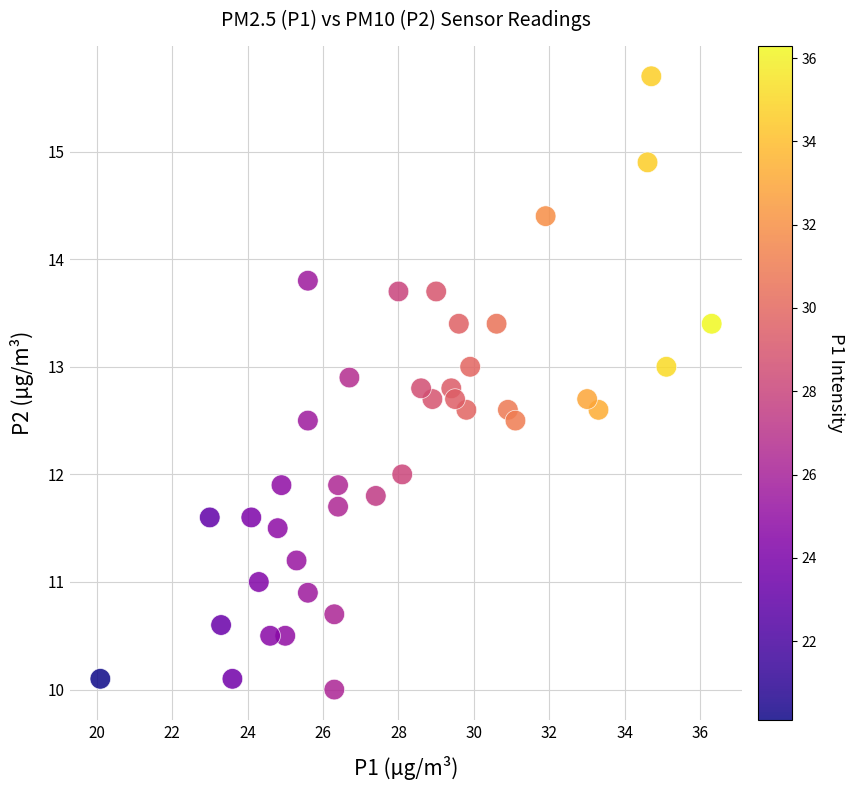

What is the range of Y values (max minus min)?

5.7